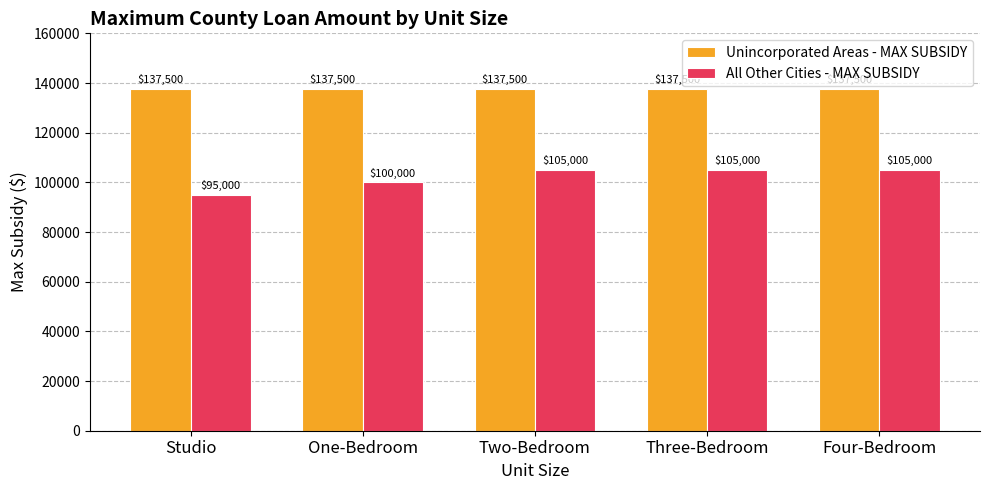

What is the spread (max minus min) of values at Three-Bedroom?

32500